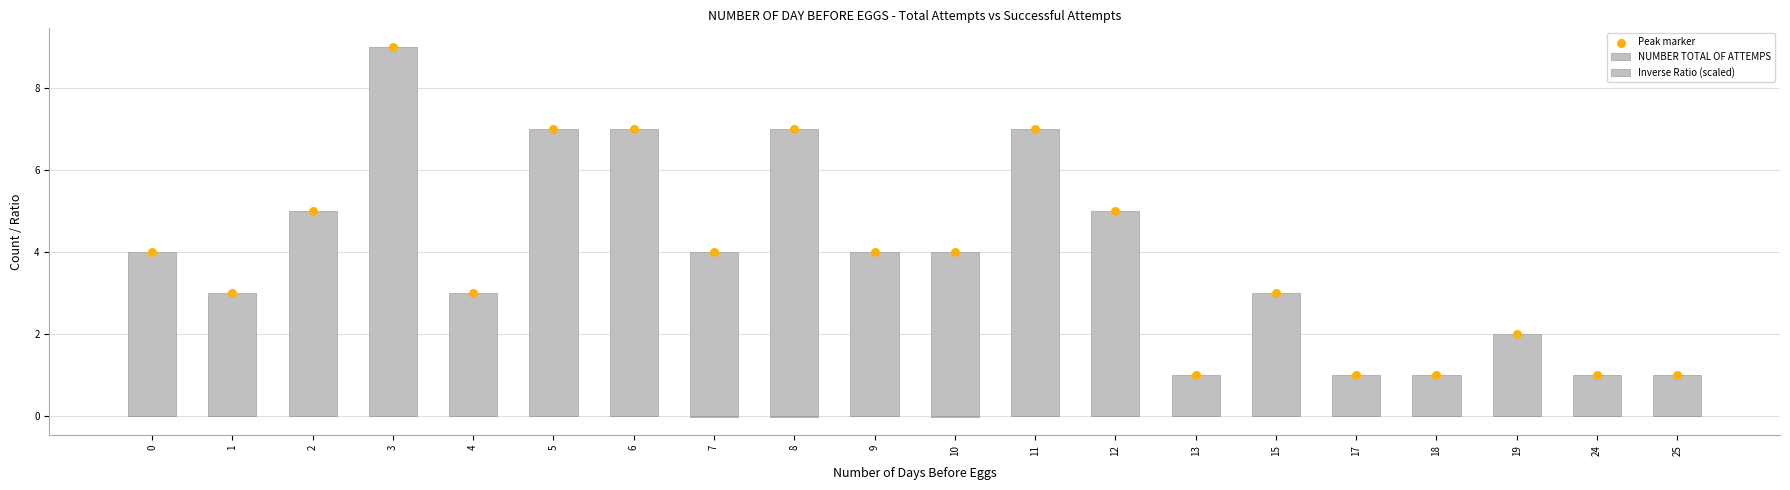

What is the total value across all series at 3?

18.0